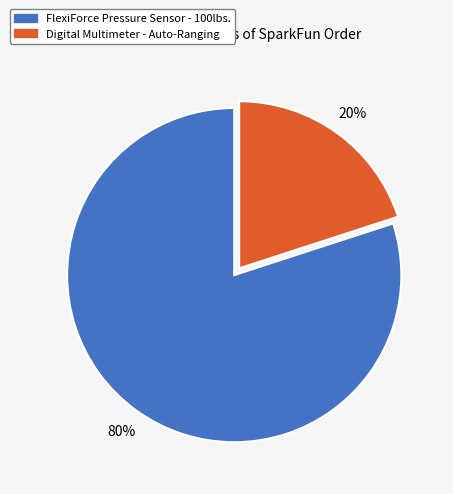

Count the number of slices in the pie.

2